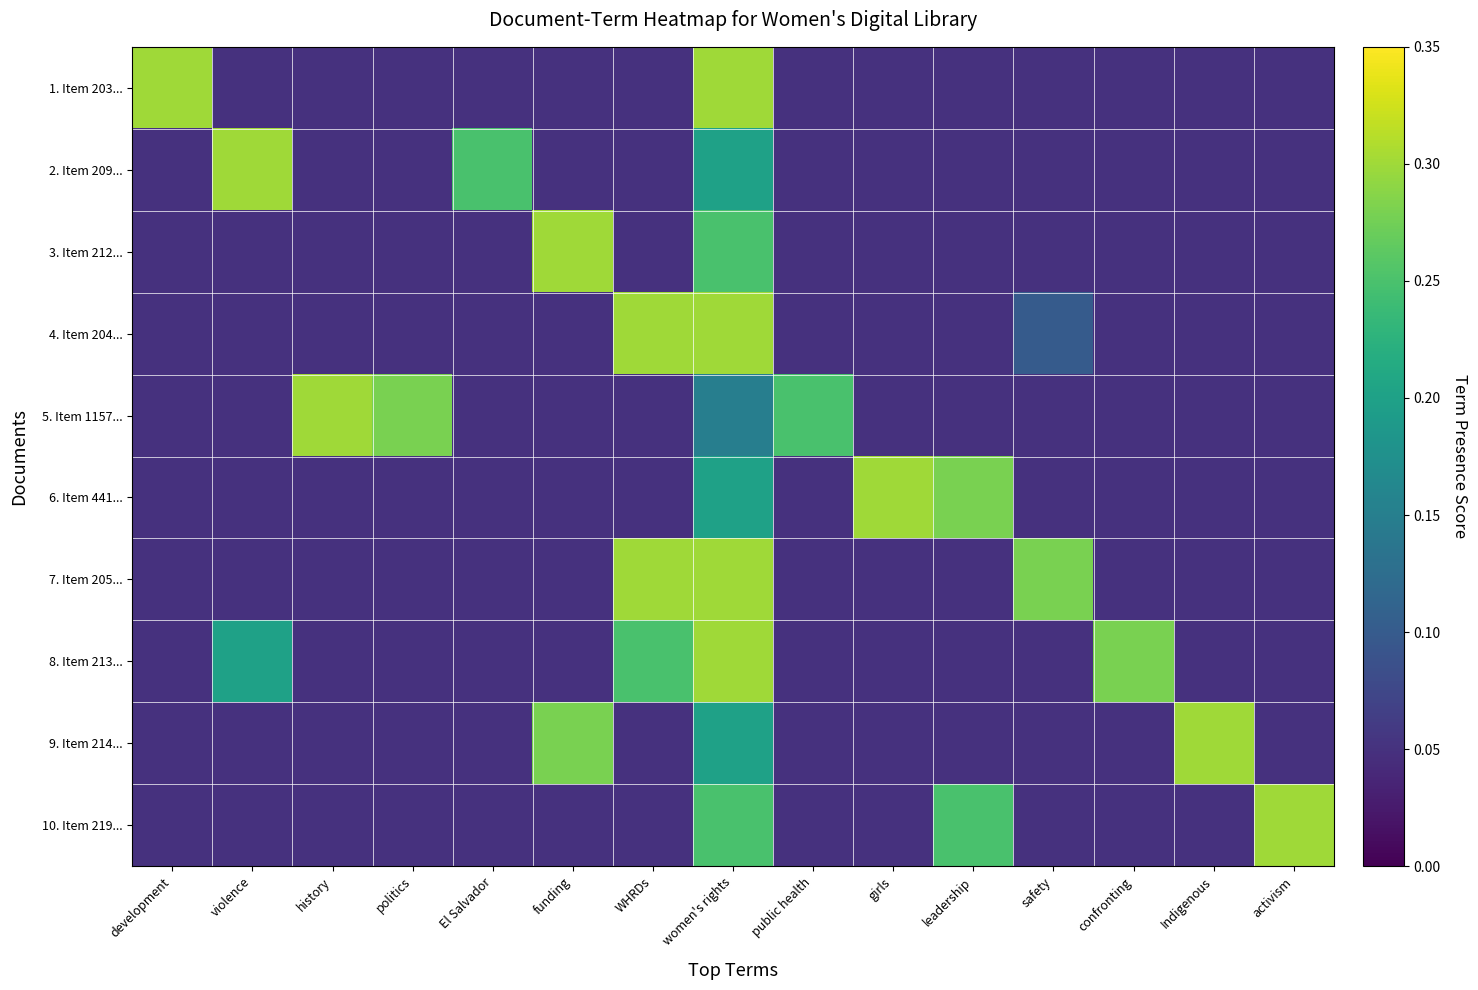

Which has a higher value, El Salvador or funding?

El Salvador